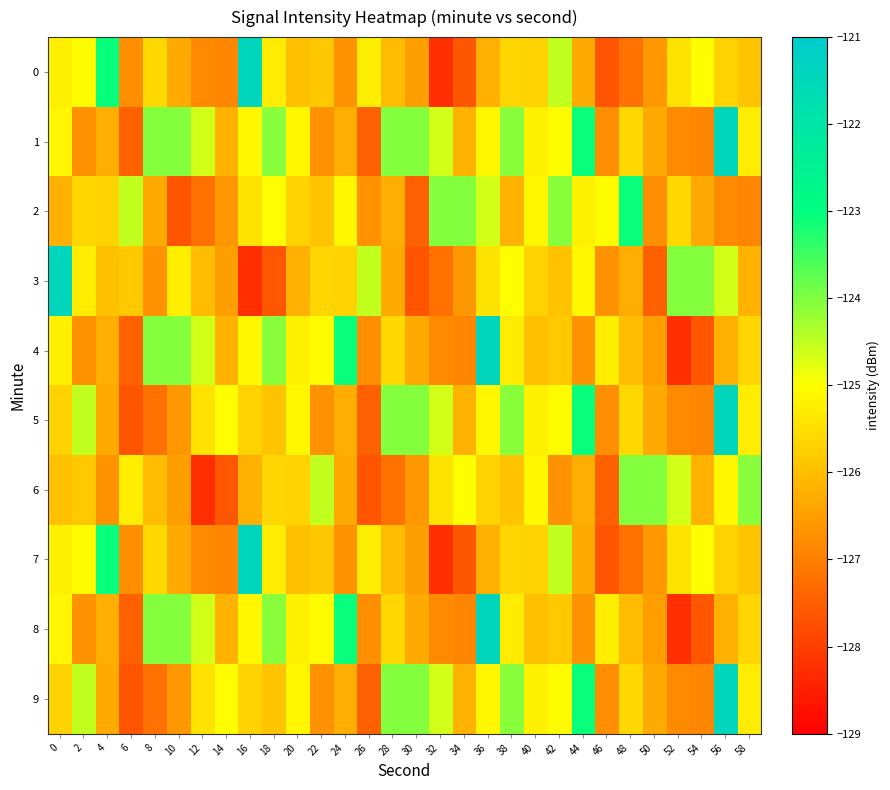

Reading right to left, what are all the values shown in this chart?

0: 58=-125.9	56=-125.7	54=-125.0	52=-125.4	50=-126.6	48=-127.2	46=-127.7	44=-126.3	42=-124.5	40=-125.7	38=-125.6	36=-126.2	34=-127.6	32=-128.3	30=-126.5	28=-126.1	26=-125.3	24=-126.7	22=-125.9	20=-126.0	18=-125.3	16=-121.4	14=-126.9	12=-126.8	10=-126.3	8=-125.6	6=-126.8	4=-123.1	2=-125.1	0=-125.2
1: 58=-125.3	56=-121.4	54=-126.9	52=-126.8	50=-126.3	48=-125.6	46=-126.8	44=-123.1	42=-125.1	40=-125.2	38=-124.1	36=-125.1	34=-126.2	32=-124.7	30=-124.1	28=-124.1	26=-127.5	24=-126.3	22=-126.7	20=-125.1	18=-124.1	16=-125.1	14=-126.2	12=-124.7	10=-124.1	8=-124.1	6=-127.5	4=-126.3	2=-126.7	0=-125.1
2: 58=-126.9	56=-126.8	54=-126.3	52=-125.6	50=-126.8	48=-123.1	46=-125.1	44=-125.2	42=-124.1	40=-125.1	38=-126.2	36=-124.7	34=-124.1	32=-124.1	30=-127.5	28=-126.3	26=-126.7	24=-125.1	22=-125.9	20=-125.7	18=-125.0	16=-125.4	14=-126.6	12=-127.2	10=-127.7	8=-126.3	6=-124.5	4=-125.7	2=-125.6	0=-126.2
3: 58=-126.2	56=-124.7	54=-124.1	52=-124.1	50=-127.5	48=-126.3	46=-126.7	44=-125.1	42=-125.9	40=-125.7	38=-125.0	36=-125.4	34=-126.6	32=-127.2	30=-127.7	28=-126.3	26=-124.5	24=-125.7	22=-125.6	20=-126.2	18=-127.6	16=-128.3	14=-126.5	12=-126.1	10=-125.3	8=-126.7	6=-125.9	4=-126.0	2=-125.3	0=-121.4
4: 58=-125.6	56=-126.2	54=-127.6	52=-128.3	50=-126.5	48=-126.1	46=-125.3	44=-126.7	42=-125.9	40=-126.0	38=-125.3	36=-121.4	34=-126.9	32=-126.8	30=-126.3	28=-125.6	26=-126.8	24=-123.1	22=-125.1	20=-125.2	18=-124.1	16=-125.1	14=-126.2	12=-124.7	10=-124.1	8=-124.1	6=-127.5	4=-126.3	2=-126.7	0=-125.2
5: 58=-125.3	56=-121.4	54=-126.9	52=-126.8	50=-126.3	48=-125.6	46=-126.8	44=-123.1	42=-125.1	40=-125.2	38=-124.1	36=-125.1	34=-126.2	32=-124.7	30=-124.1	28=-124.1	26=-127.5	24=-126.3	22=-126.7	20=-125.1	18=-125.9	16=-125.7	14=-125.0	12=-125.4	10=-126.6	8=-127.2	6=-127.7	4=-126.3	2=-124.5	0=-125.7
6: 58=-124.1	56=-125.1	54=-126.2	52=-124.7	50=-124.1	48=-124.1	46=-127.5	44=-126.3	42=-126.7	40=-125.1	38=-125.9	36=-125.7	34=-125.0	32=-125.4	30=-126.6	28=-127.2	26=-127.7	24=-126.3	22=-124.5	20=-125.7	18=-125.6	16=-126.2	14=-127.6	12=-128.3	10=-126.5	8=-126.1	6=-125.3	4=-126.7	2=-125.9	0=-126.0
7: 58=-125.9	56=-125.7	54=-125.0	52=-125.4	50=-126.6	48=-127.2	46=-127.7	44=-126.3	42=-124.5	40=-125.7	38=-125.6	36=-126.2	34=-127.6	32=-128.3	30=-126.5	28=-126.1	26=-125.3	24=-126.7	22=-125.9	20=-126.0	18=-125.3	16=-121.4	14=-126.9	12=-126.8	10=-126.3	8=-125.6	6=-126.8	4=-123.1	2=-125.1	0=-125.2
8: 58=-125.6	56=-126.2	54=-127.6	52=-128.3	50=-126.5	48=-126.1	46=-125.3	44=-126.7	42=-125.9	40=-126.0	38=-125.3	36=-121.4	34=-126.9	32=-126.8	30=-126.3	28=-125.6	26=-126.8	24=-123.1	22=-125.1	20=-125.2	18=-124.1	16=-125.1	14=-126.2	12=-124.7	10=-124.1	8=-124.1	6=-127.5	4=-126.3	2=-126.7	0=-125.1
9: 58=-125.3	56=-121.4	54=-126.9	52=-126.8	50=-126.3	48=-125.6	46=-126.8	44=-123.1	42=-125.1	40=-125.2	38=-124.1	36=-125.1	34=-126.2	32=-124.7	30=-124.1	28=-124.1	26=-127.5	24=-126.3	22=-126.7	20=-125.1	18=-125.9	16=-125.7	14=-125.0	12=-125.4	10=-126.6	8=-127.2	6=-127.7	4=-126.3	2=-124.5	0=-125.7